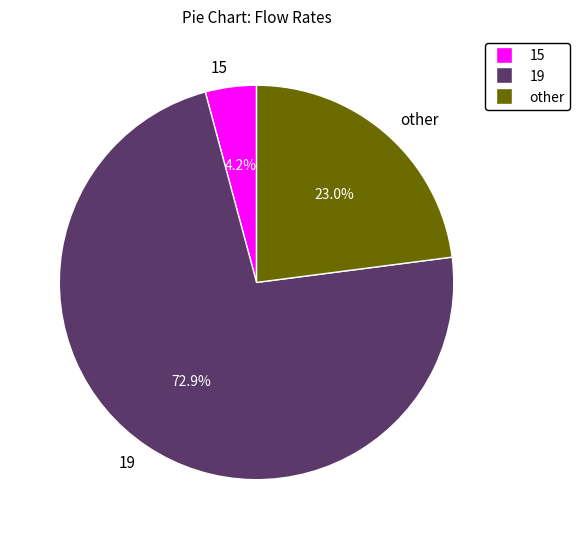

Approximately how many times larger is the value at 19 compared to other?

3.2